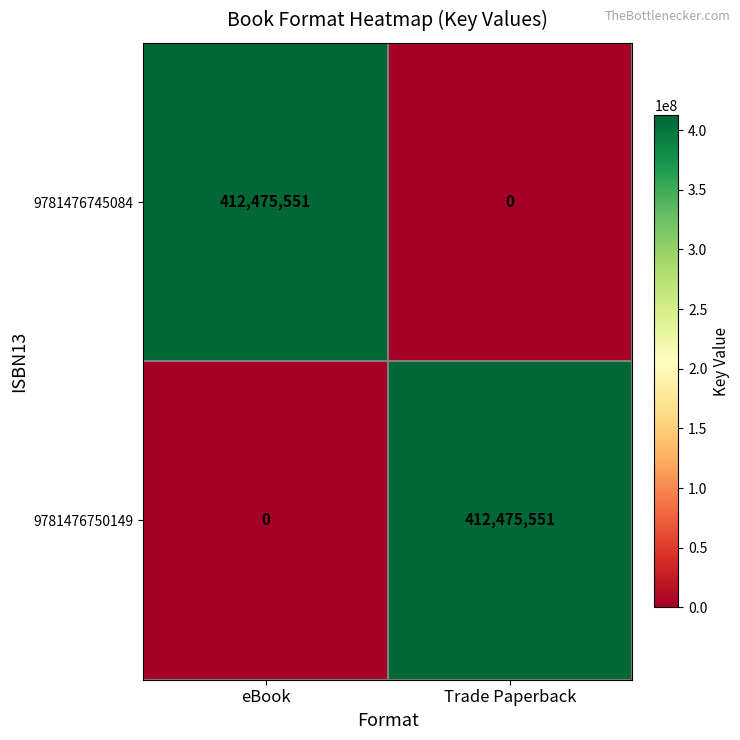

At how many categories does at least one series exceed 311570516?

2